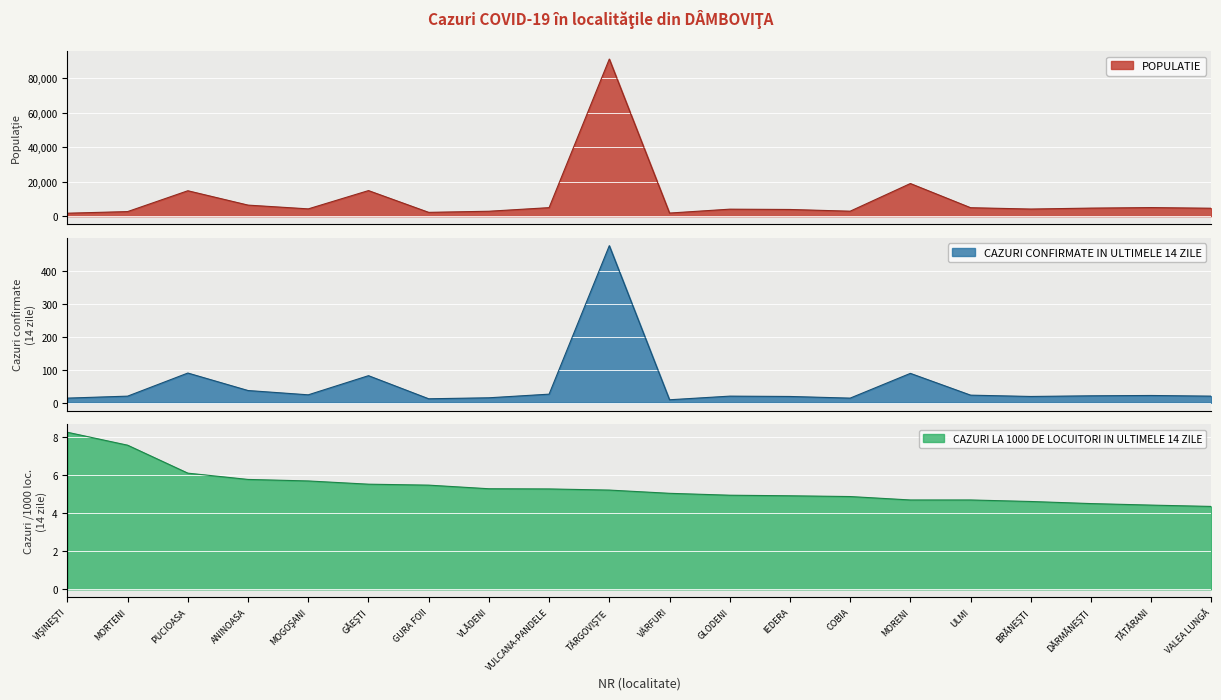

The CAZURI LA 1000 DE LOCUITORI IN ULTIMELE 14 ZILE series shows 4.7 at MORENI. True or false?

True